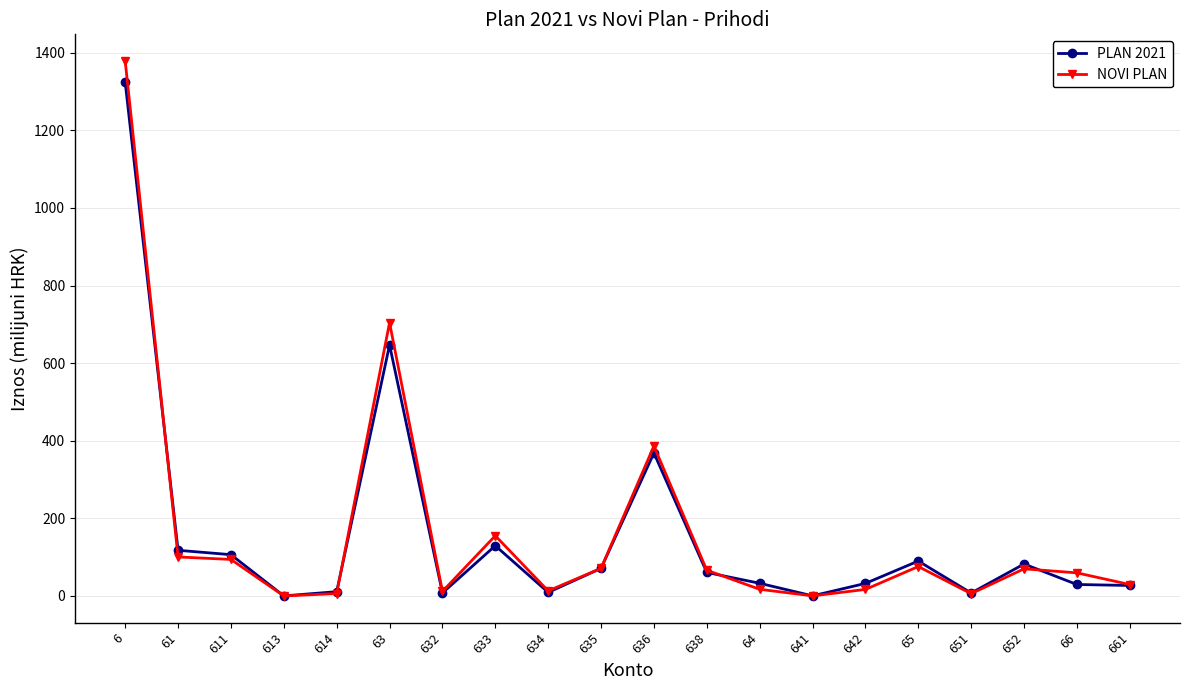

Which series changed the most between 6 and 63?

PLAN 2021